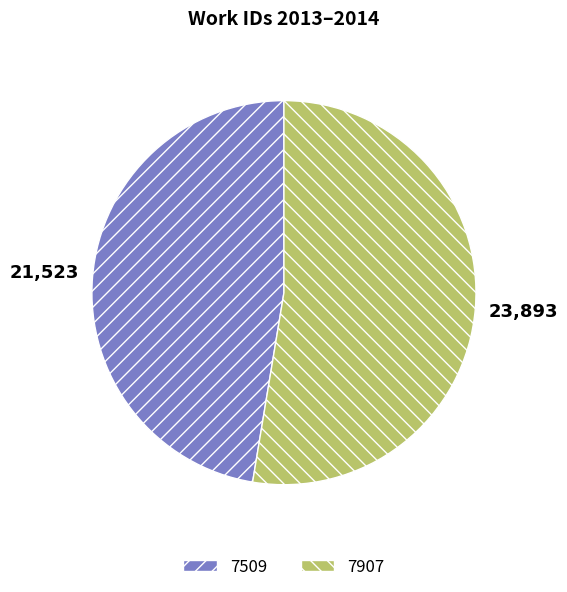

Which slice is the largest?

7907